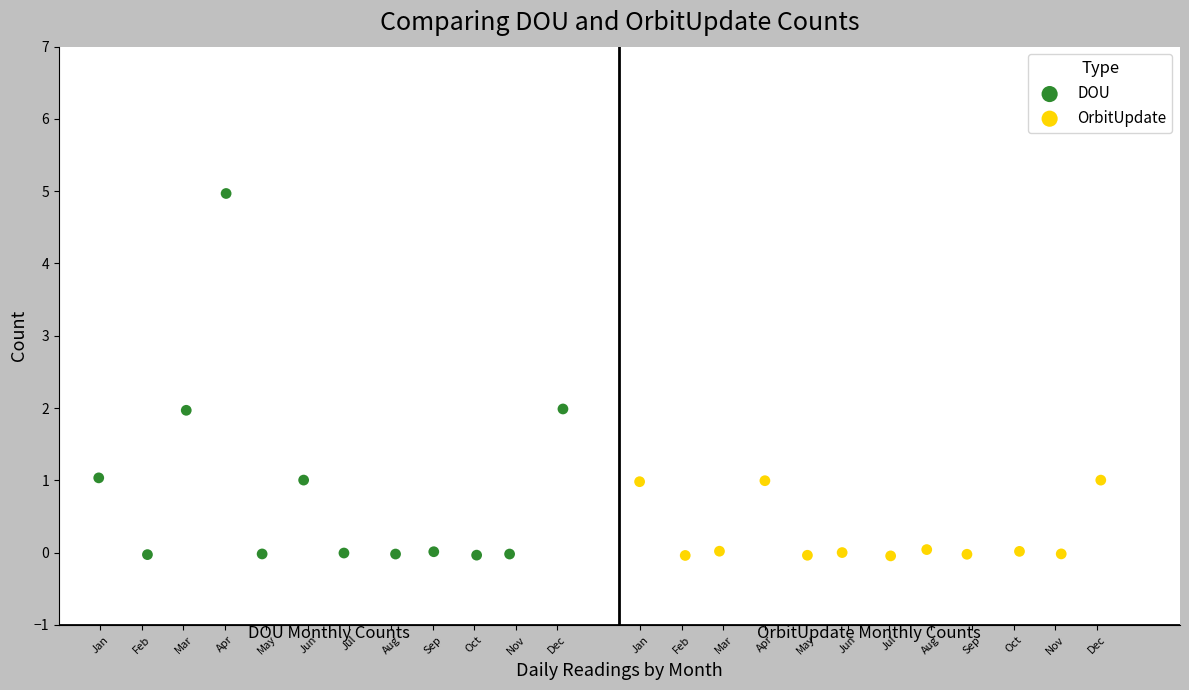

Which series has the largest Y range (max minus min)?

DOU